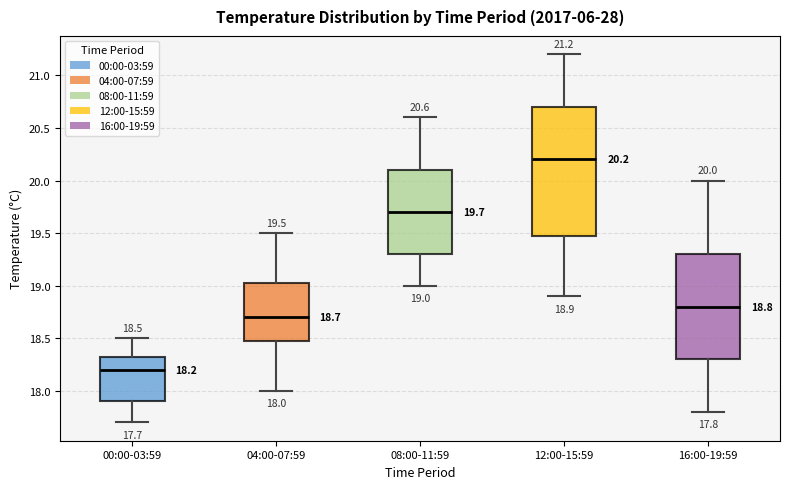

Which box is the tallest, from its lower edge to its upper edge?

12:00-15:59